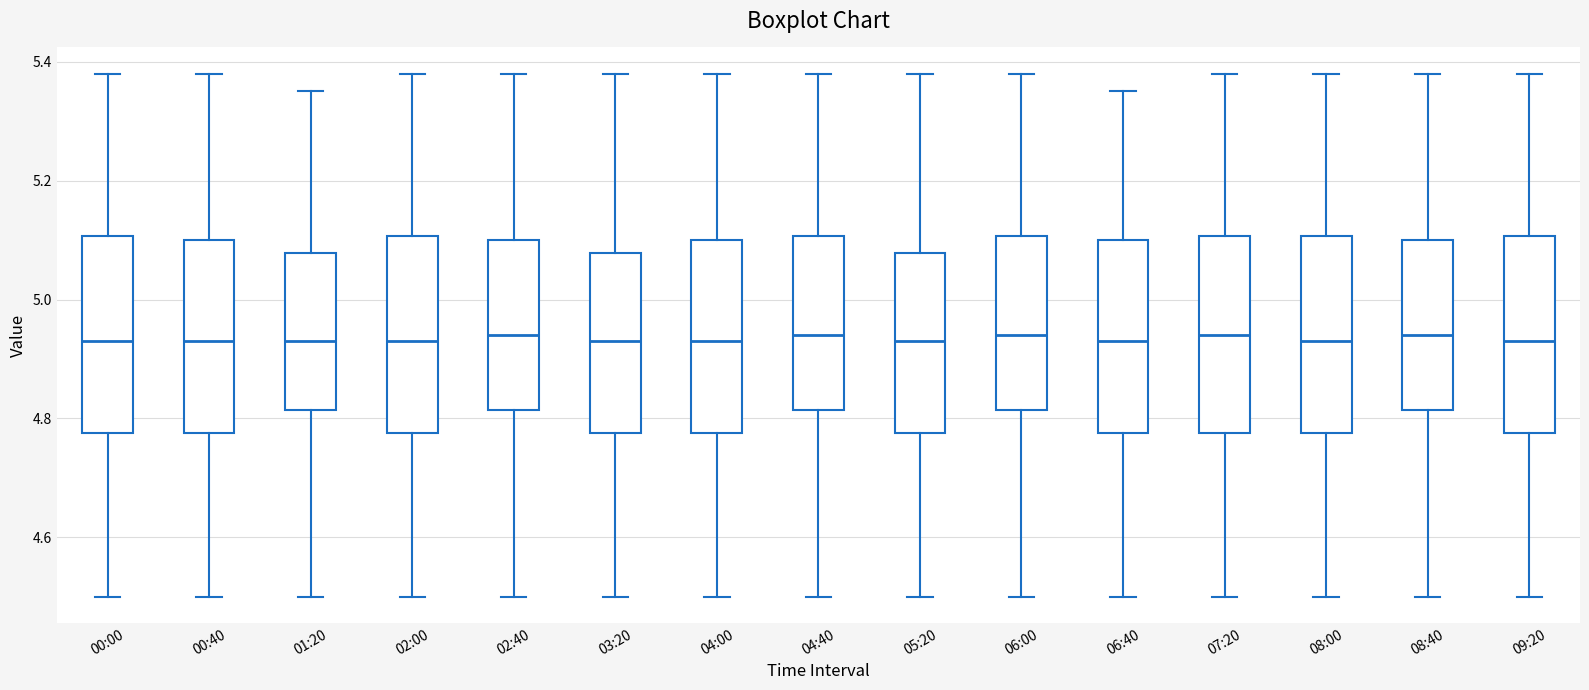

Reading left to right, transcribe this box plot: for each box, give where its median line is, the range the box spans, and where its two whiskers end, as read against the y-axis. The values are not printed on the chart, so give them approximately, as read against the axis.

00:00: median 4.94, box 4.78 to 5.10, whiskers 4.50 to 5.38
00:40: median 4.94, box 4.78 to 5.10, whiskers 4.50 to 5.38
01:20: median 4.94, box 4.82 to 5.08, whiskers 4.50 to 5.36
02:00: median 4.94, box 4.78 to 5.10, whiskers 4.50 to 5.38
02:40: median 4.94, box 4.82 to 5.10, whiskers 4.50 to 5.38
03:20: median 4.94, box 4.78 to 5.08, whiskers 4.50 to 5.38
04:00: median 4.94, box 4.78 to 5.10, whiskers 4.50 to 5.38
04:40: median 4.94, box 4.82 to 5.10, whiskers 4.50 to 5.38
05:20: median 4.94, box 4.78 to 5.08, whiskers 4.50 to 5.38
06:00: median 4.94, box 4.82 to 5.10, whiskers 4.50 to 5.38
06:40: median 4.94, box 4.78 to 5.10, whiskers 4.50 to 5.36
07:20: median 4.94, box 4.78 to 5.10, whiskers 4.50 to 5.38
08:00: median 4.94, box 4.78 to 5.10, whiskers 4.50 to 5.38
08:40: median 4.94, box 4.82 to 5.10, whiskers 4.50 to 5.38
09:20: median 4.94, box 4.78 to 5.10, whiskers 4.50 to 5.38